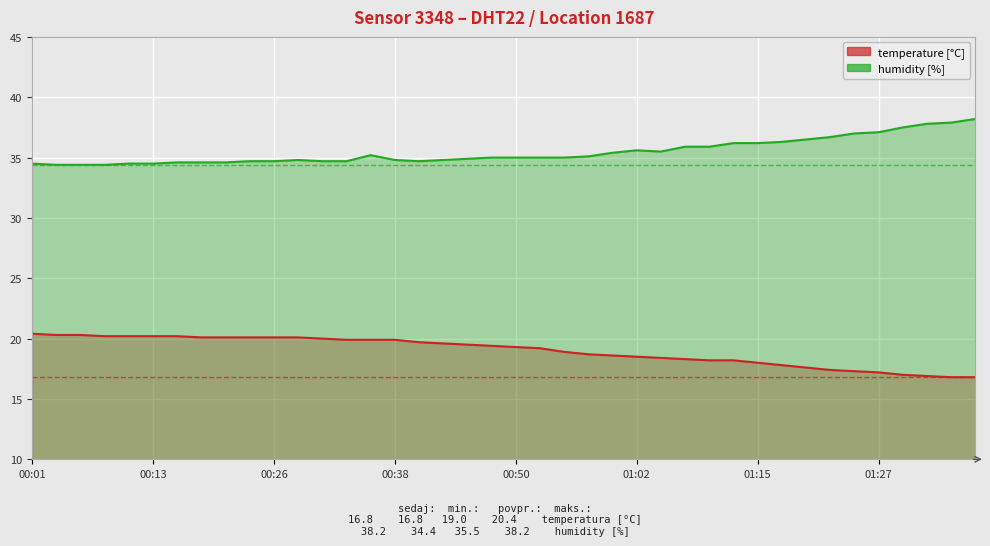

Is it true that humidity equals 35.5 at 01:05?

True